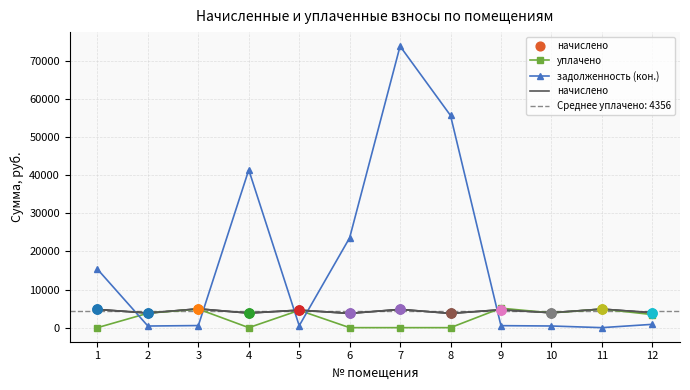

At how many categories does at least one series exceed 52717?

2